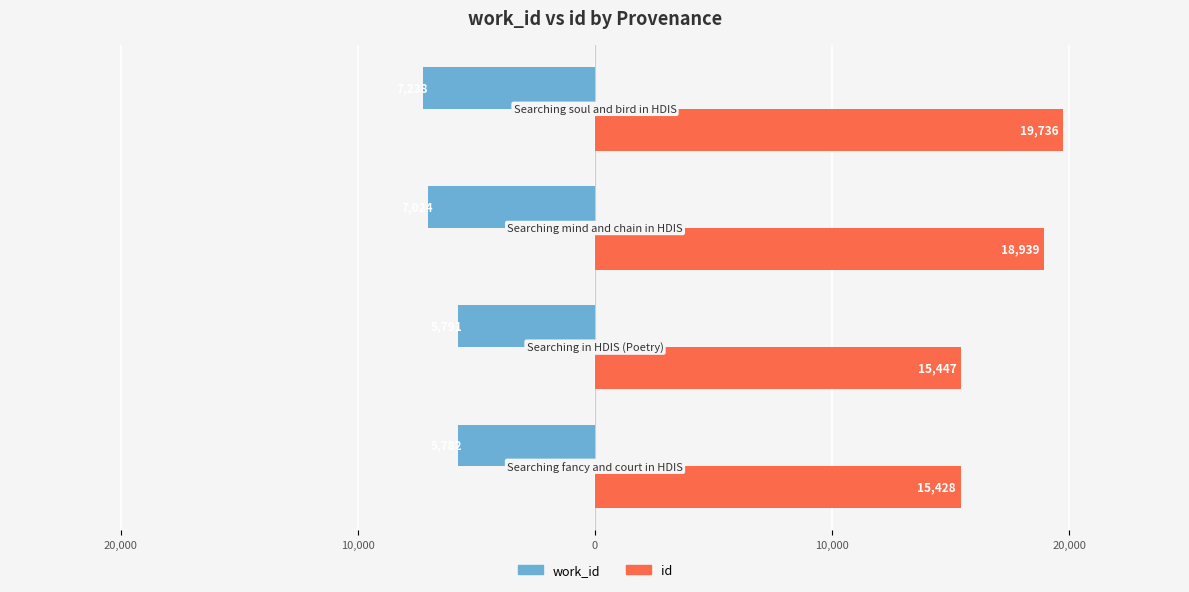

Reading left to right, transcribe all the data shown in this chart.

work_id: -5782	-5791	-7024	-7238
id: 15428	15447	18939	19736